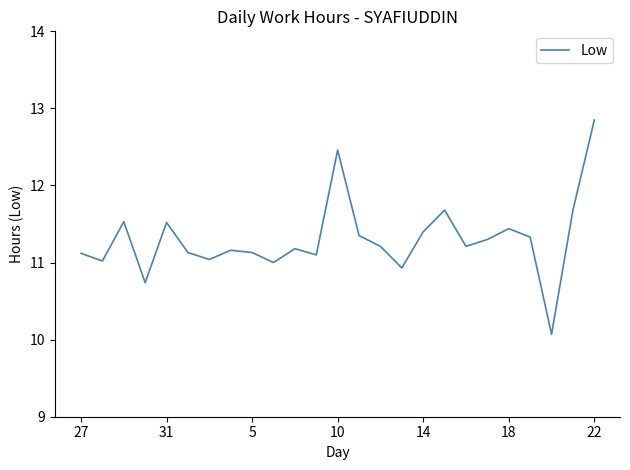

What is the smallest value displayed?

10.1